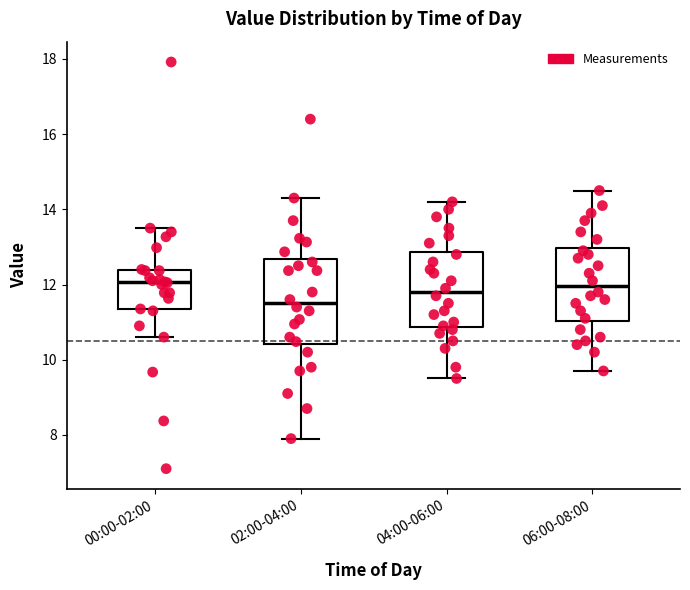

Reading left to right, transcribe this box plot: for each box, give where its median line is, the range the box spans, and where its two whiskers end, as read against the y-axis. The values are not printed on the chart, so give them approximately, as read against the axis.

00:00-02:00: median 12.0, box 11.4 to 12.4, whiskers 10.6 to 13.6
02:00-04:00: median 11.6, box 10.4 to 12.6, whiskers 8.0 to 14.4
04:00-06:00: median 11.8, box 10.8 to 12.8, whiskers 9.6 to 14.2
06:00-08:00: median 12.0, box 11.0 to 13.0, whiskers 9.8 to 14.6